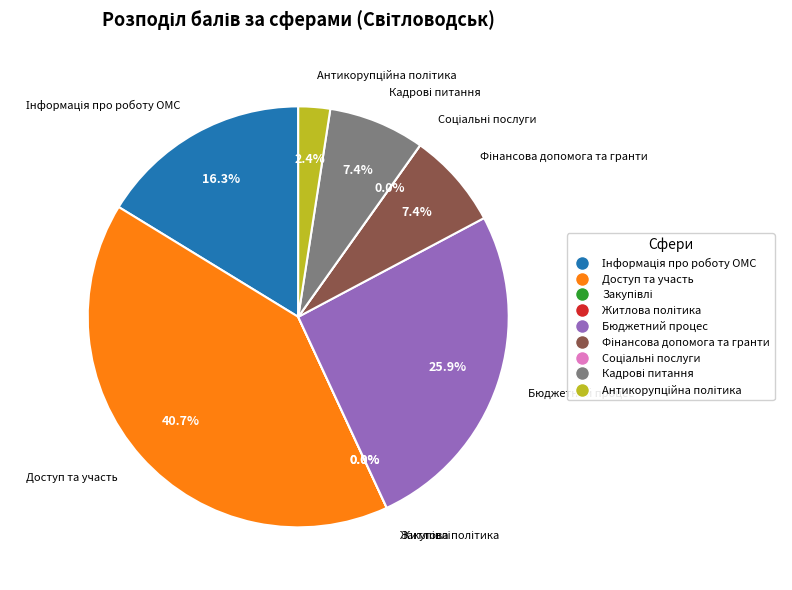

Which category has the smallest portion of the pie?

Закупівлі